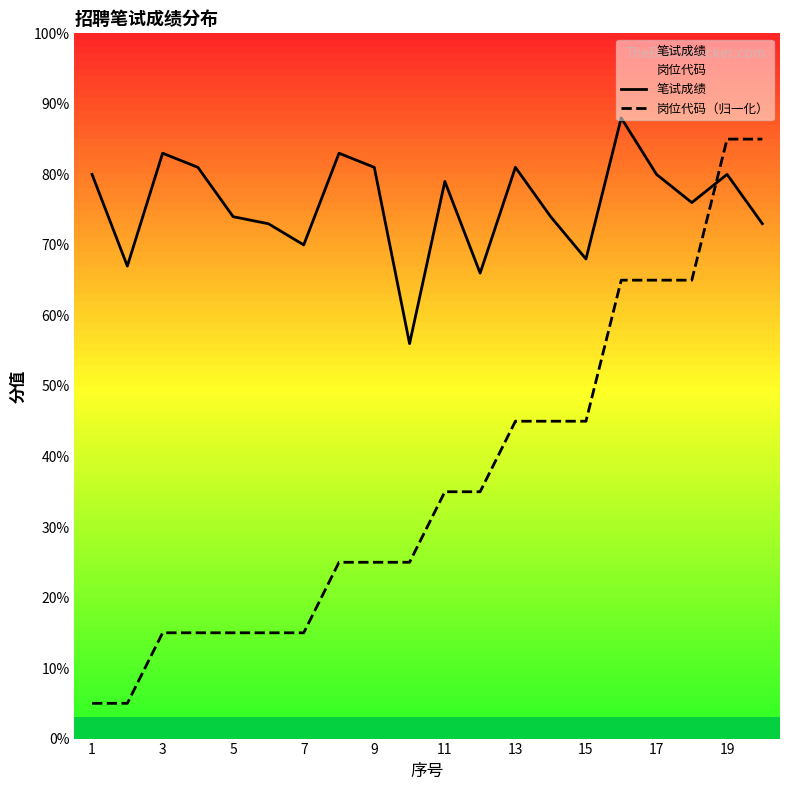

True or false: 笔试成绩 and 岗位代码（归一化） intersect in this chart.

True